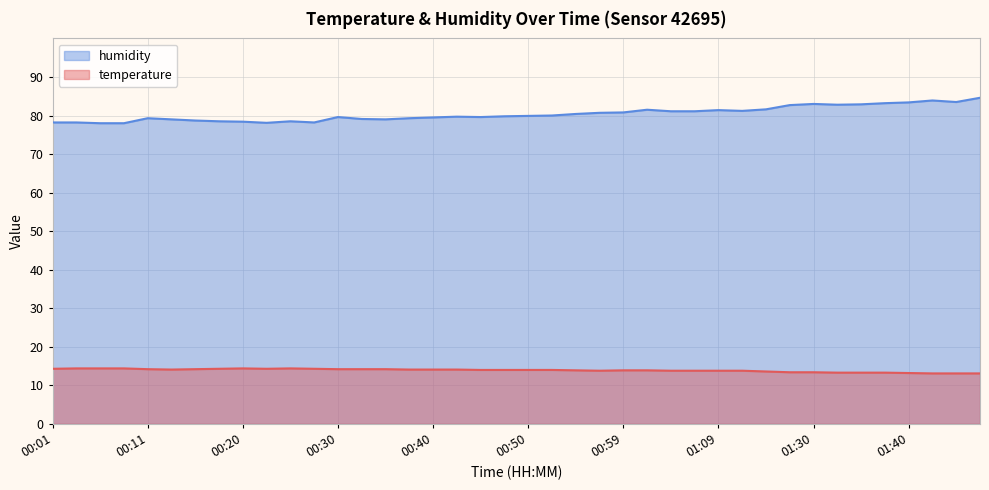

Which series has the largest total across all categories?

humidity